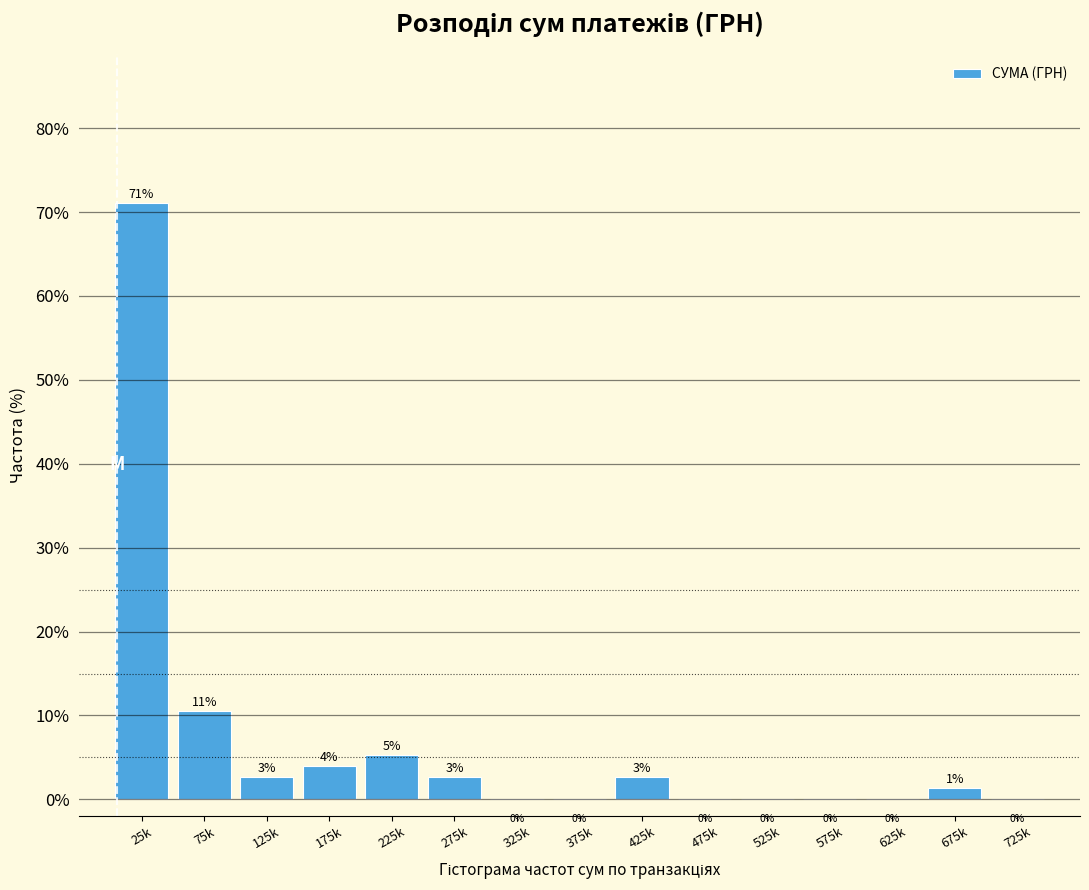

Is it true that the value at 25k is 71.1?

True